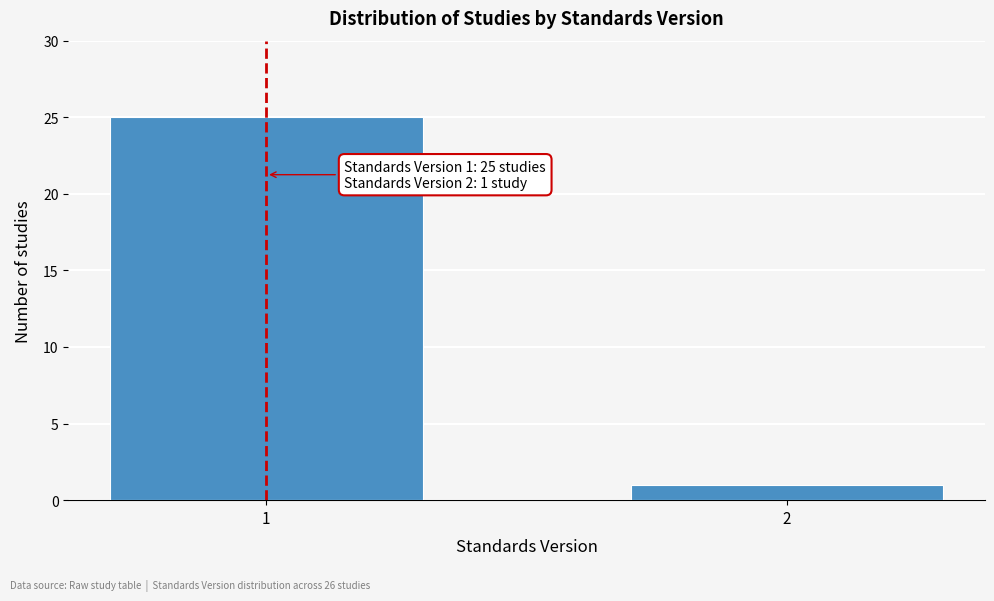

Reading right to left, extract all data points from this chart.

2=1	1=25